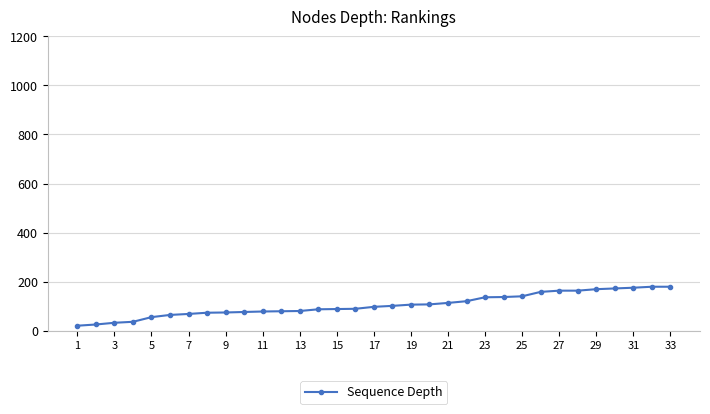

What is the difference between the second highest and minimum values?

159